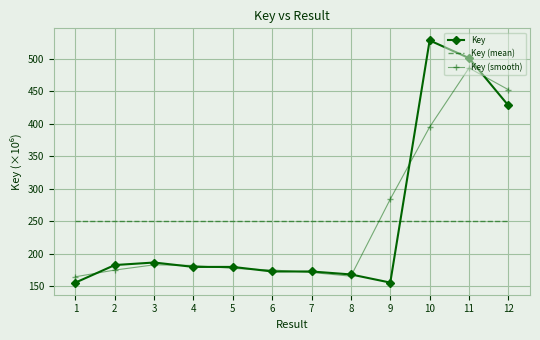

At which label is Key closest to 341?

12